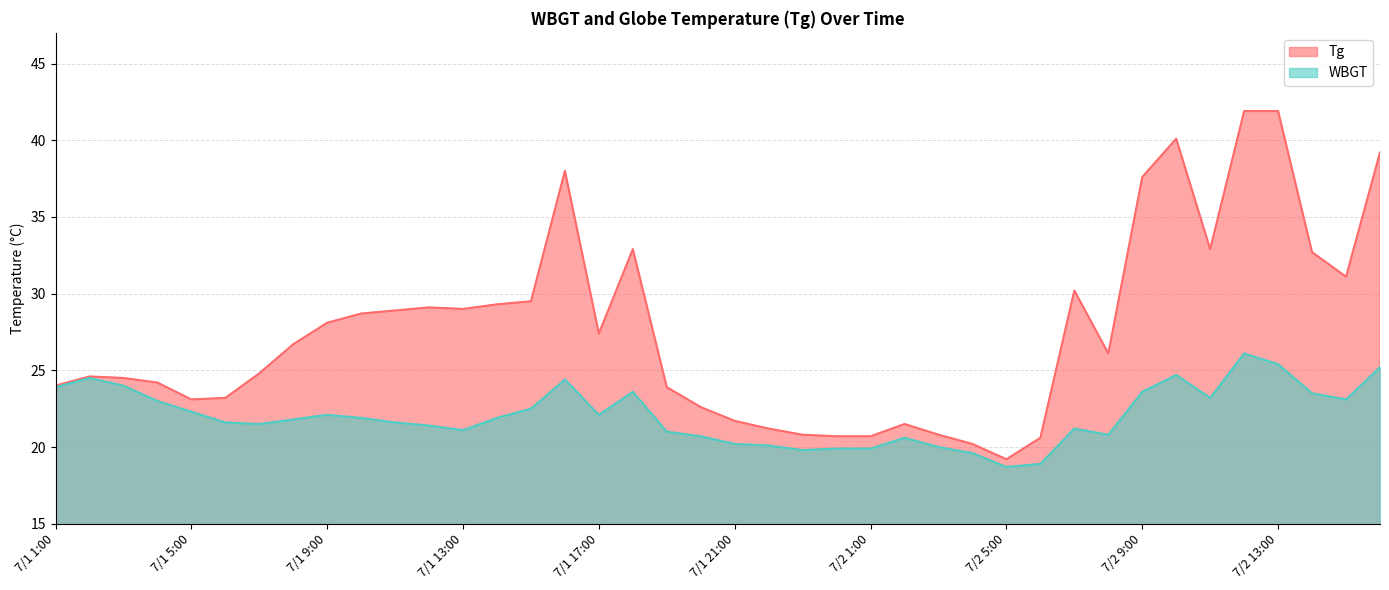

At which label does WBGT first exceed 21?

7/1 1:00